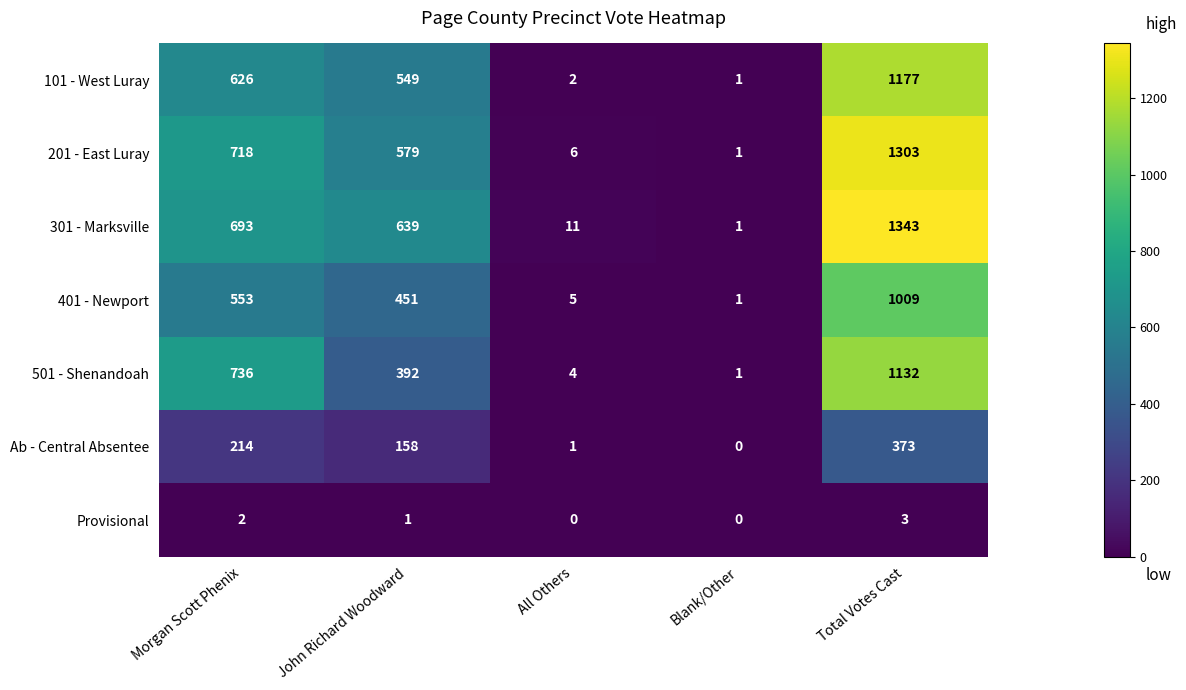

Read the Ab - Central Absentee value at Morgan Scott Phenix, to the nearest 10.

210